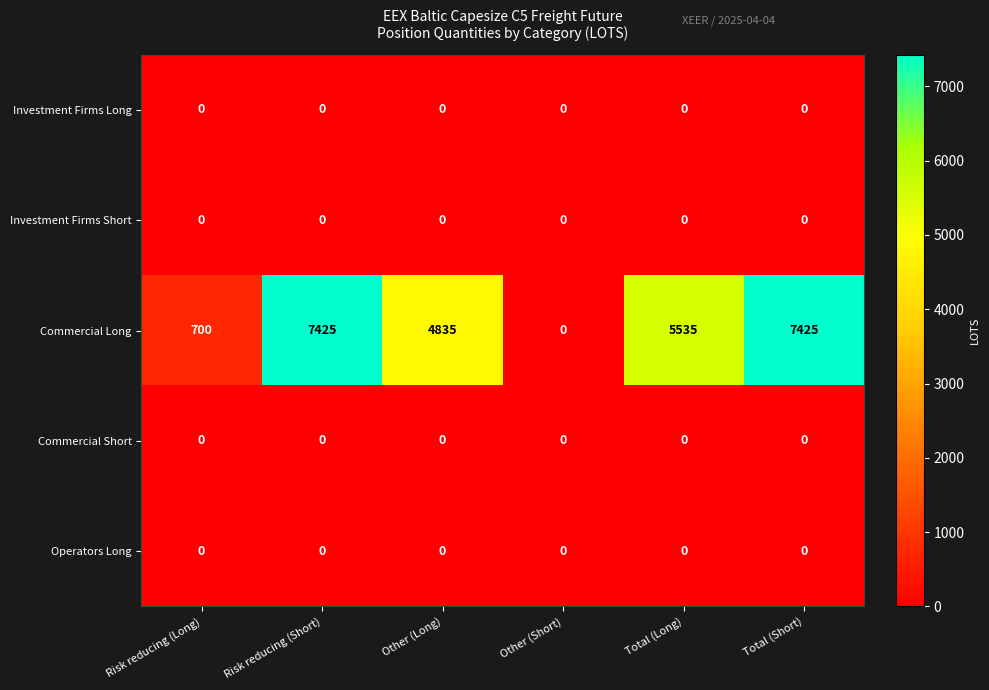

What is the total value across all series at Total (Long)?

5535